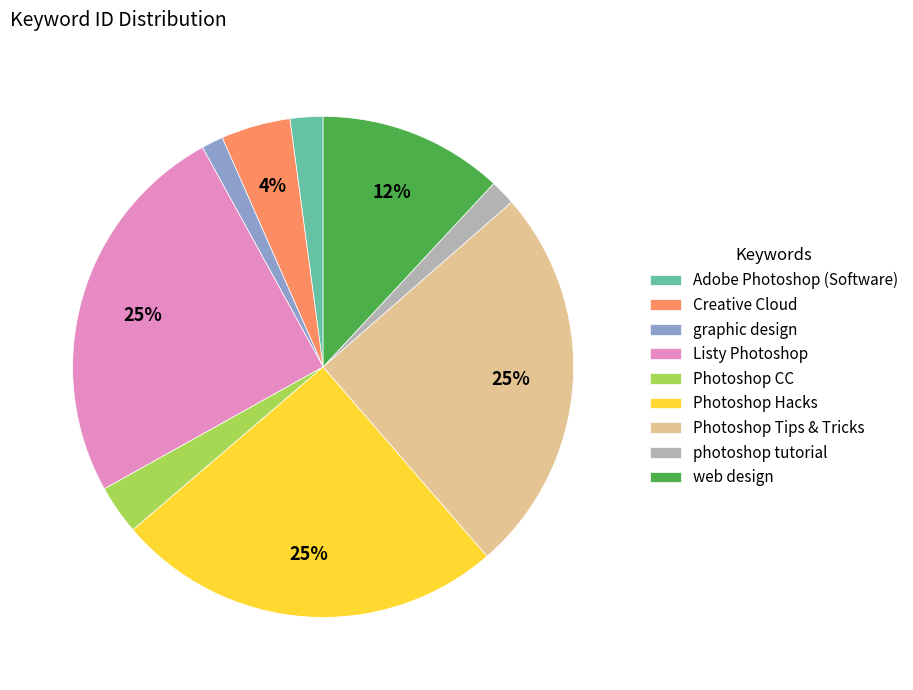

Do Creative Cloud and graphic design together represent more than half of the pie?

No